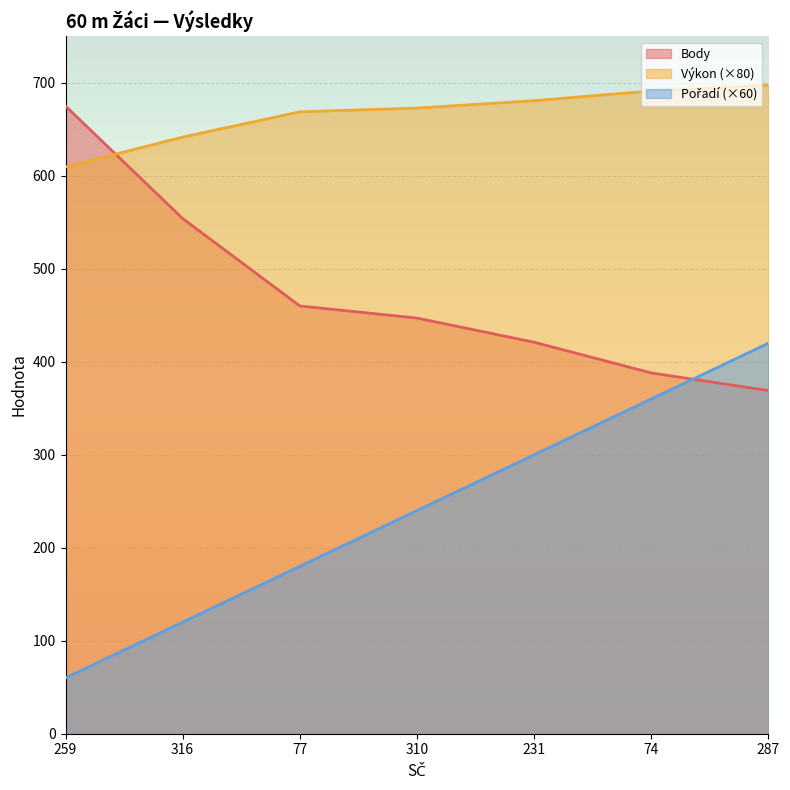

Which series has the widest spread of values?

Pořadí